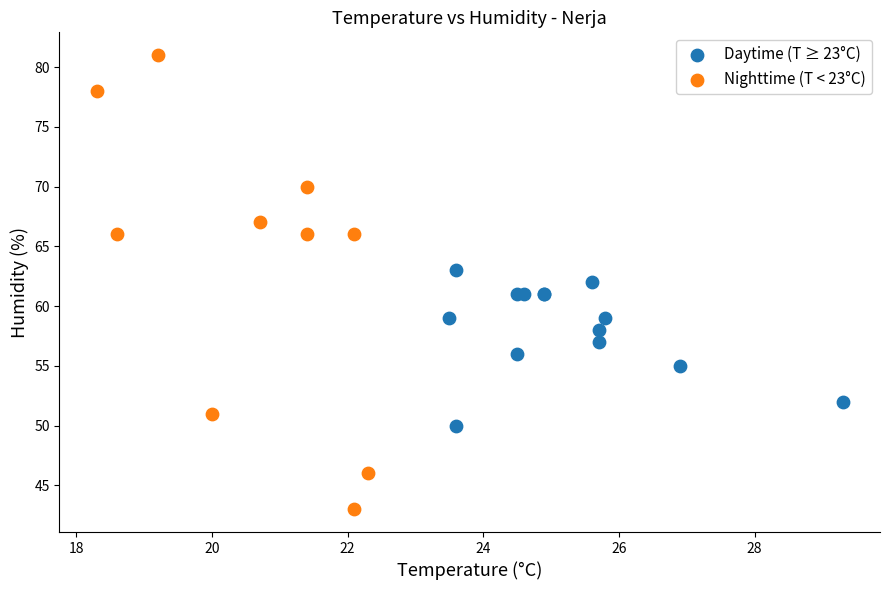

Which series reaches the maximum Y coordinate?

Nighttime (T < 23°C)